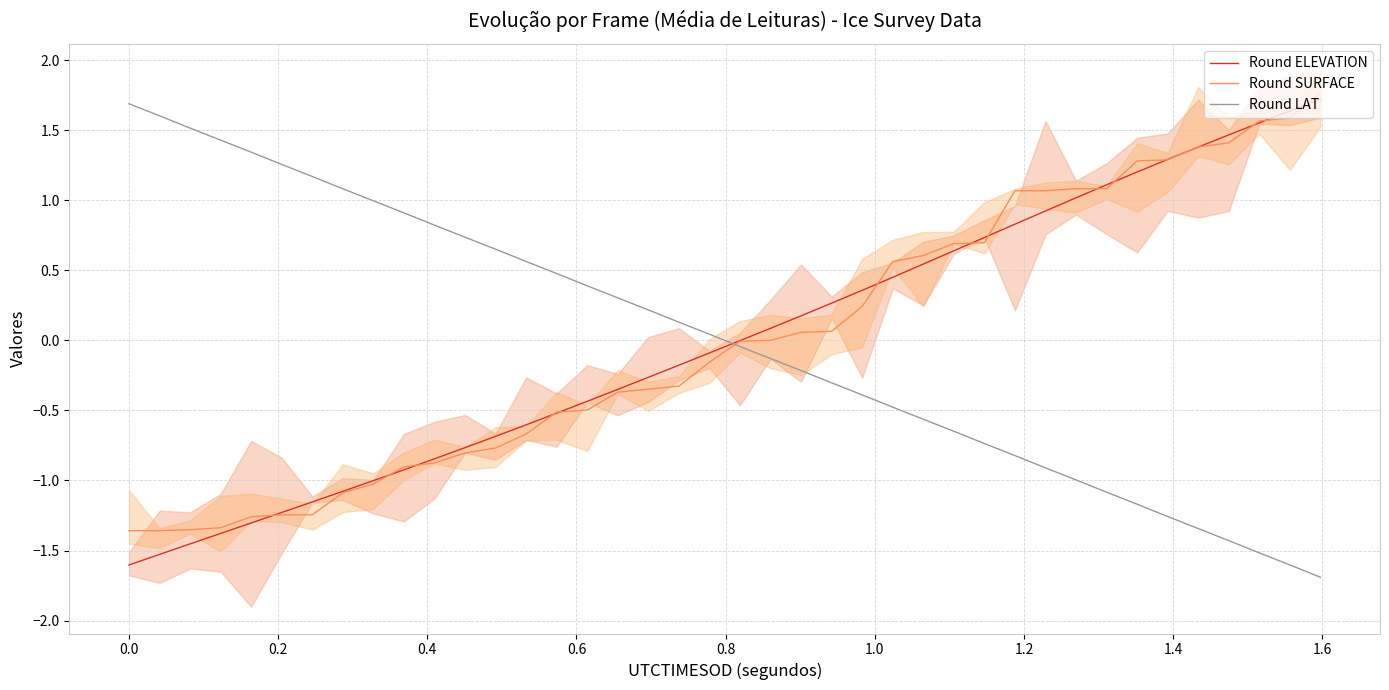

What is the lowest value of the Round ELEVATION series?

-1.6